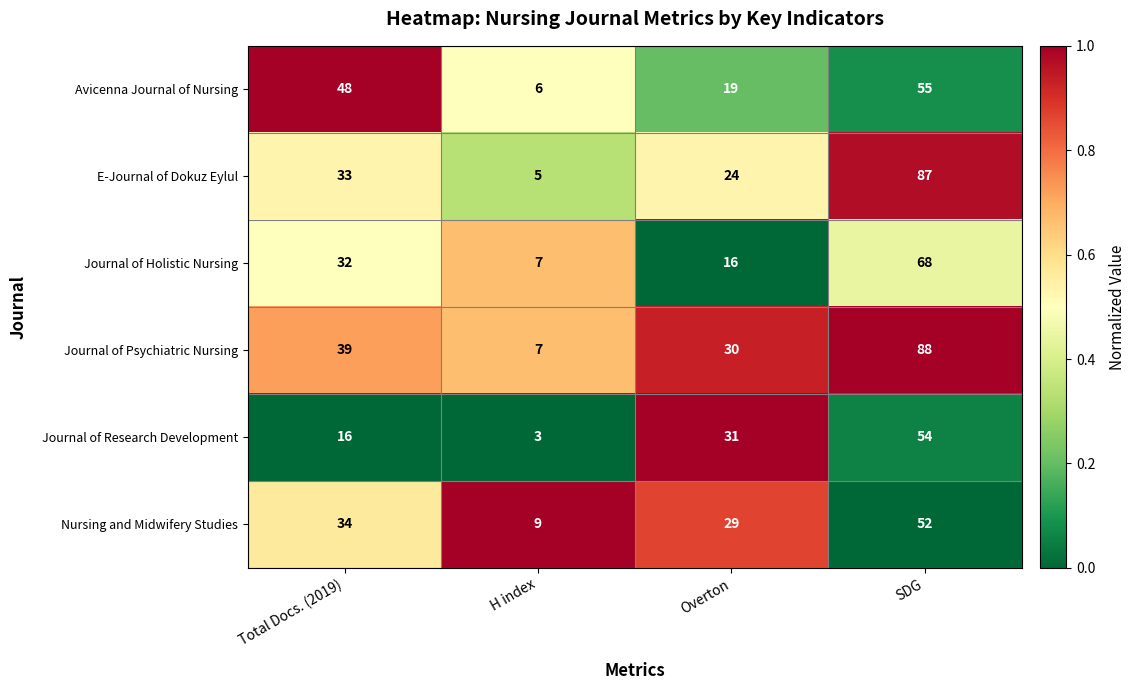

Rank the series at Total Docs. (2019) from lowest to highest value.

Journal of Research Development, Journal of Holistic Nursing, E-Journal of Dokuz Eylul, Nursing and Midwifery Studies, Journal of Psychiatric Nursing, Avicenna Journal of Nursing